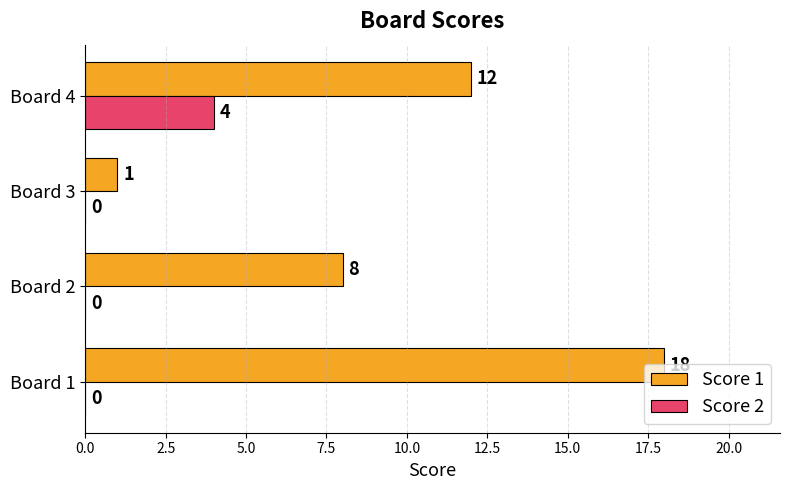

What value does the Score 2 series have at Board 4?

4